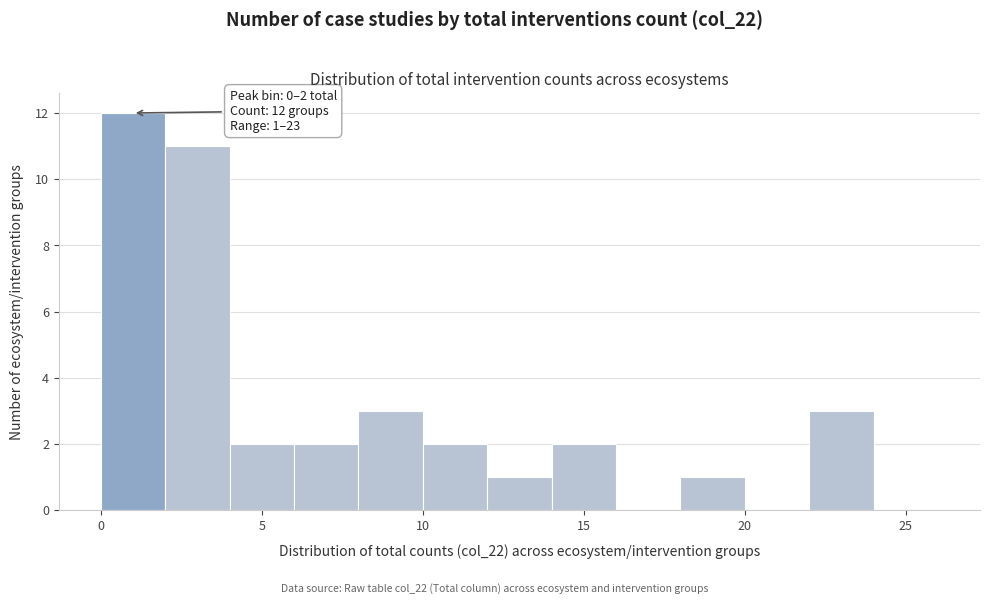

Which range on the x-axis has the tallest bar?

0 to 2